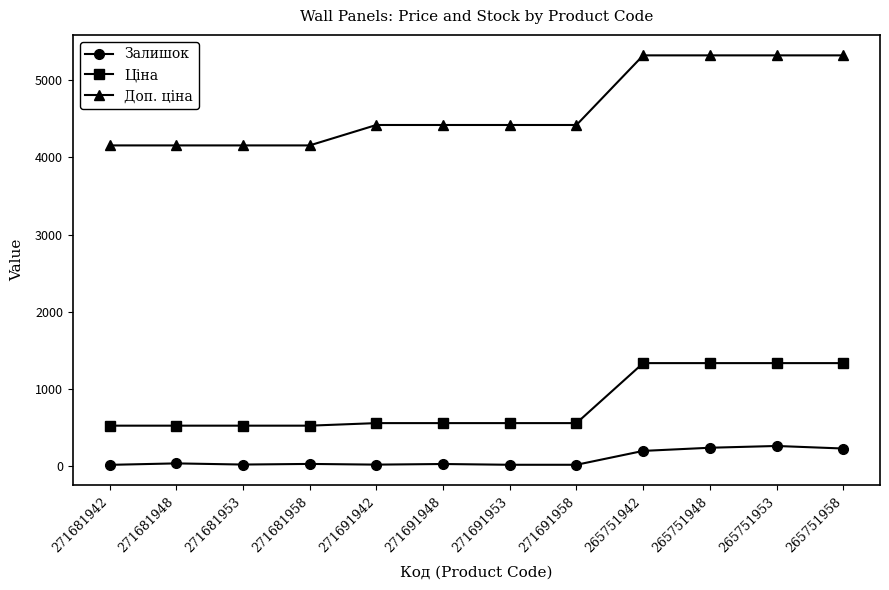

List the series in order of their peak value, lowest first.

Залишок, Ціна, Доп. ціна